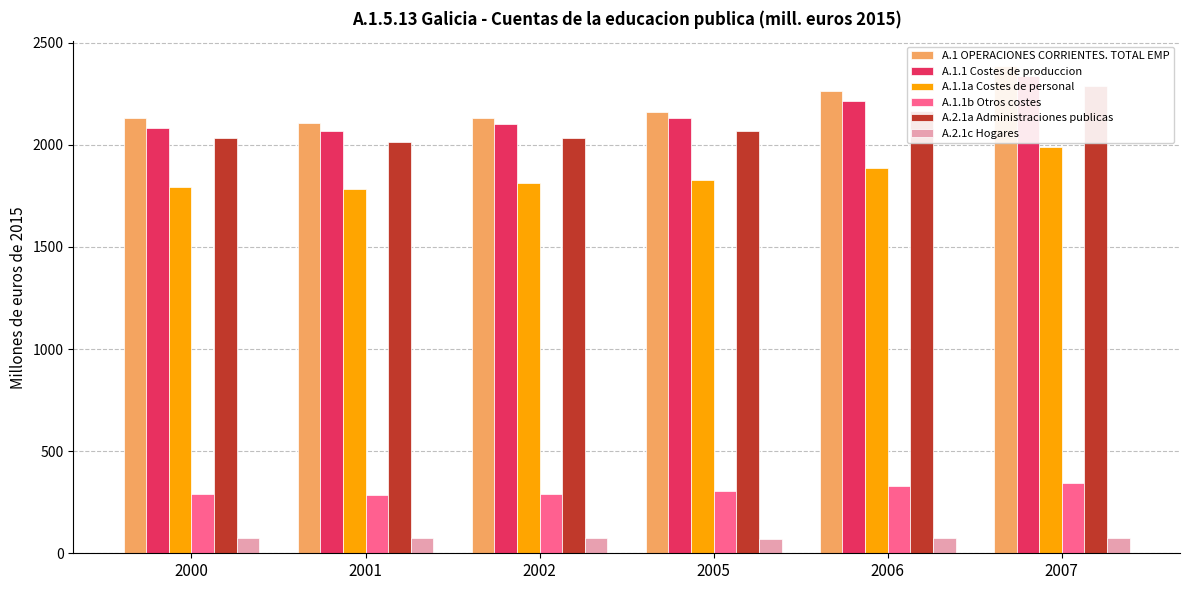

At how many categories does at least one series exceed 2094?

6